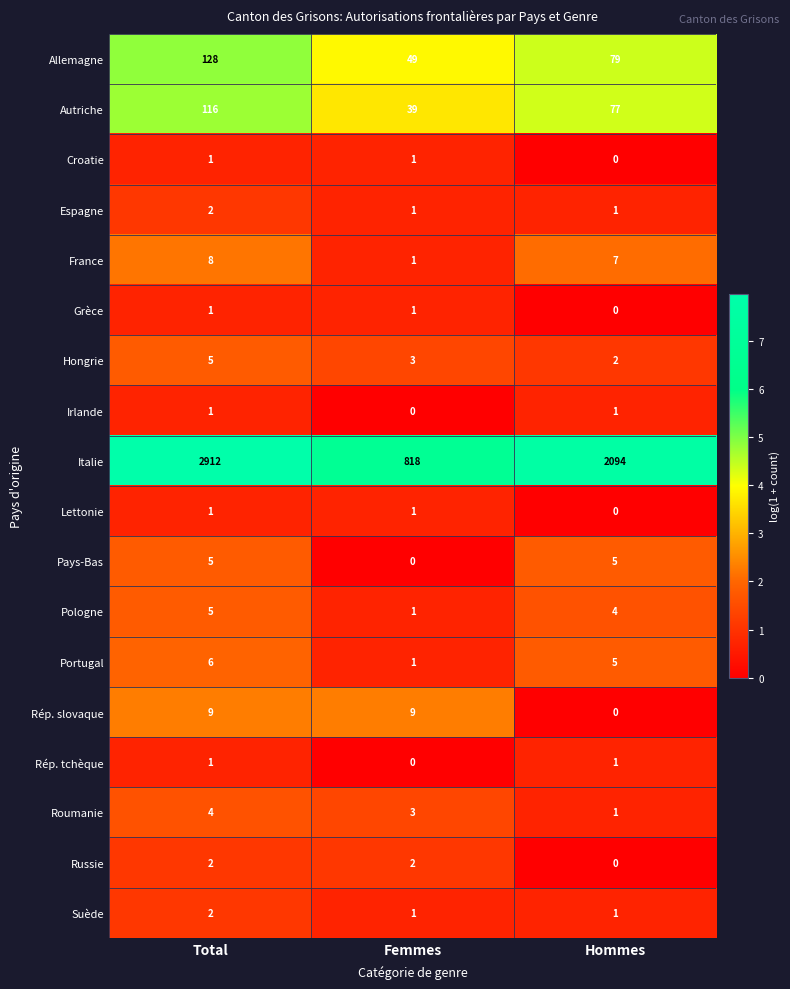

What is the sum of all Russie values?

4